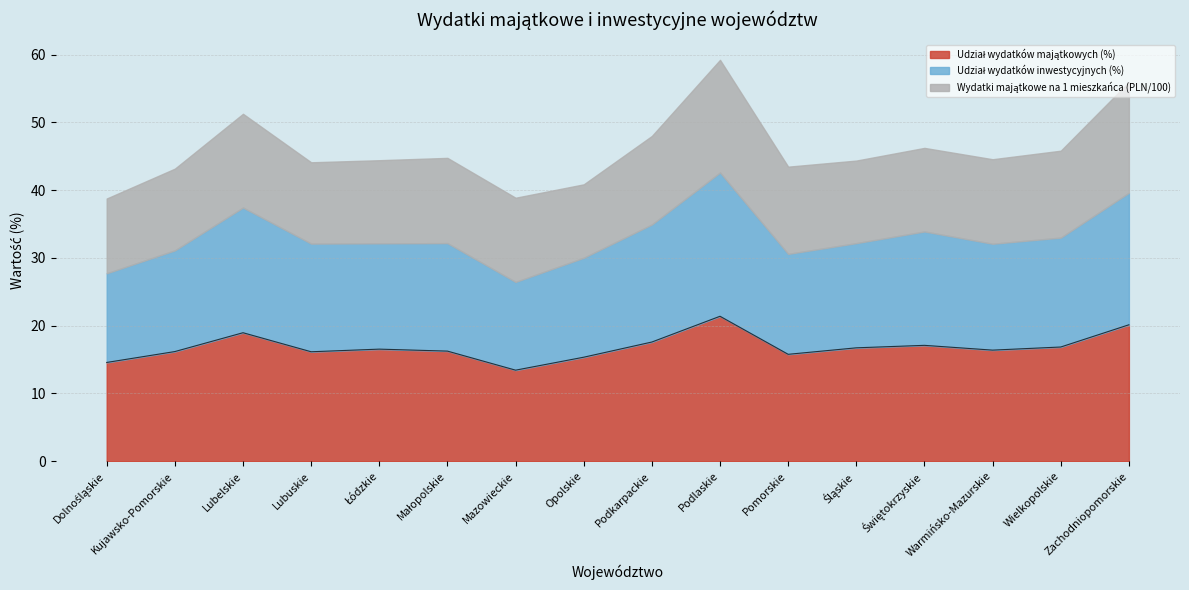

Where is the first local minimum for Udział wydatków inwestycyjnych (%)?

Łódzkie